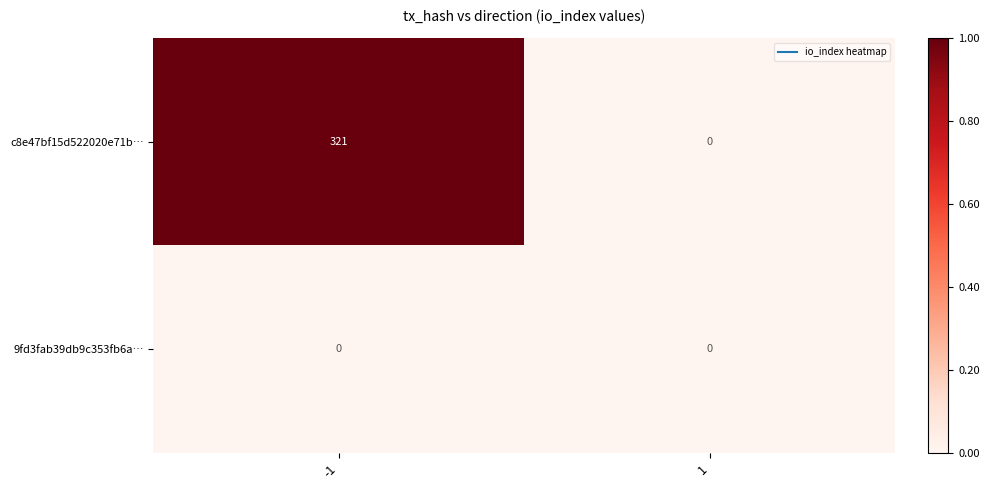

Rank the series by their maximum value, from highest to lowest.

c8e47bf15d522020e71b…, 9fd3fab39db9c353fb6a…